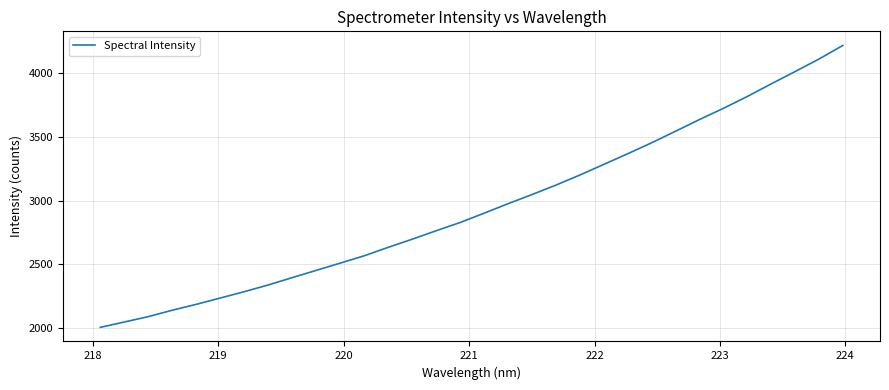

What is the difference between the maximum and minimum values?

2210.7